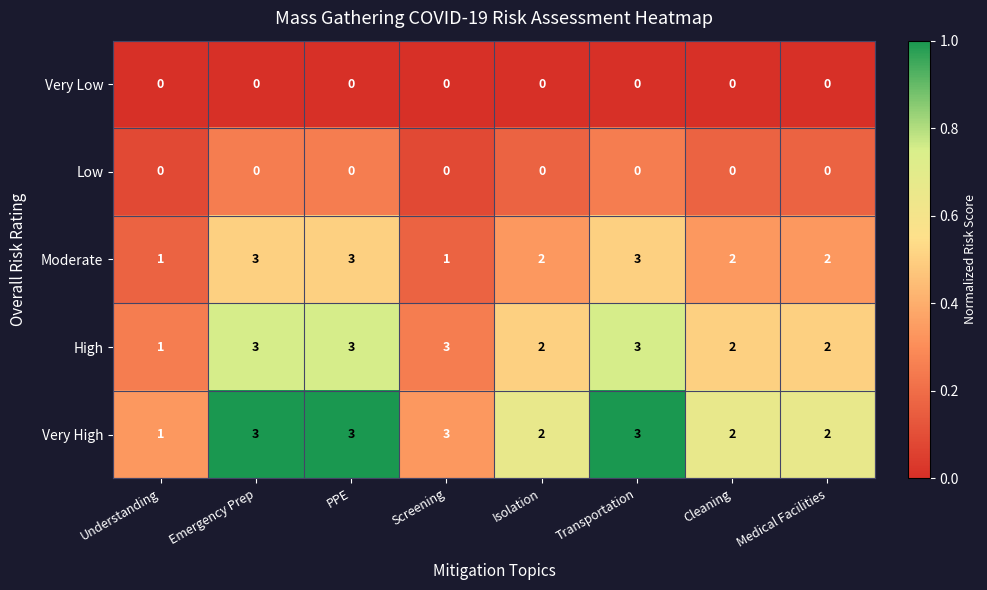

At which label does Moderate first exceed 2?

Emergency Prep